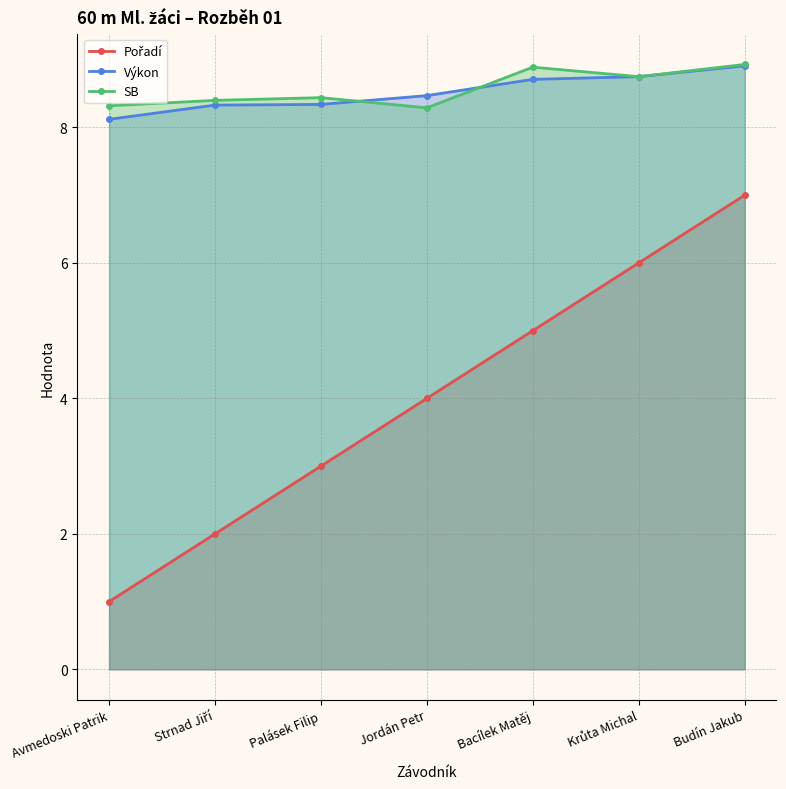

True or false: Pořadí has a value of 3.0 at Palásek Filip.

True